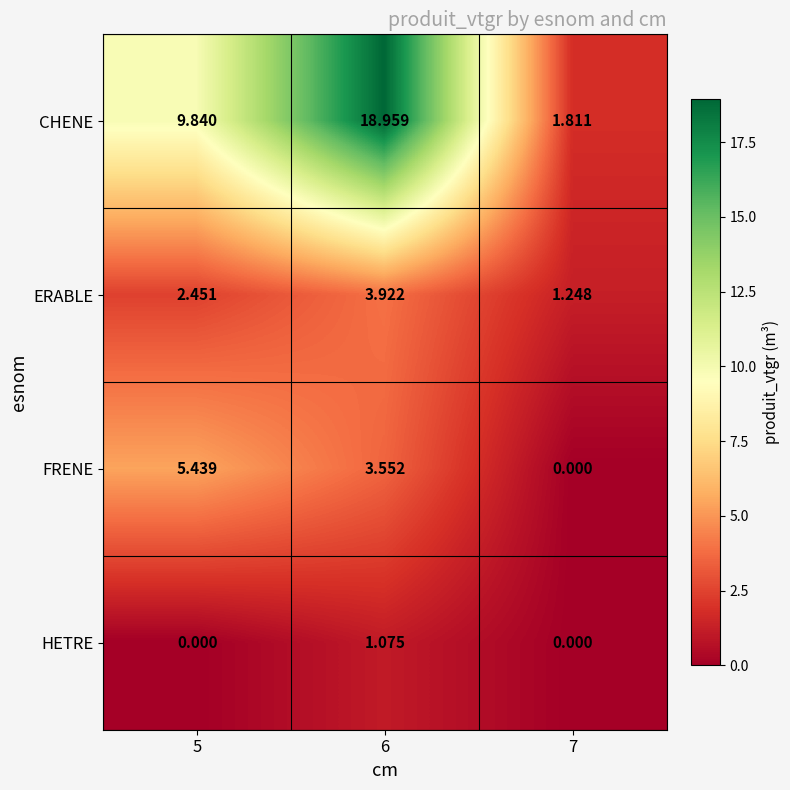

Count the number of data series in this chart.

4